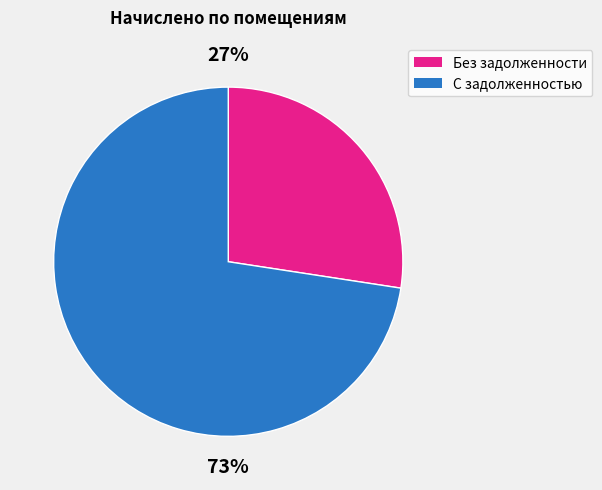

To the nearest percent, what is the average slice percentage?

50%